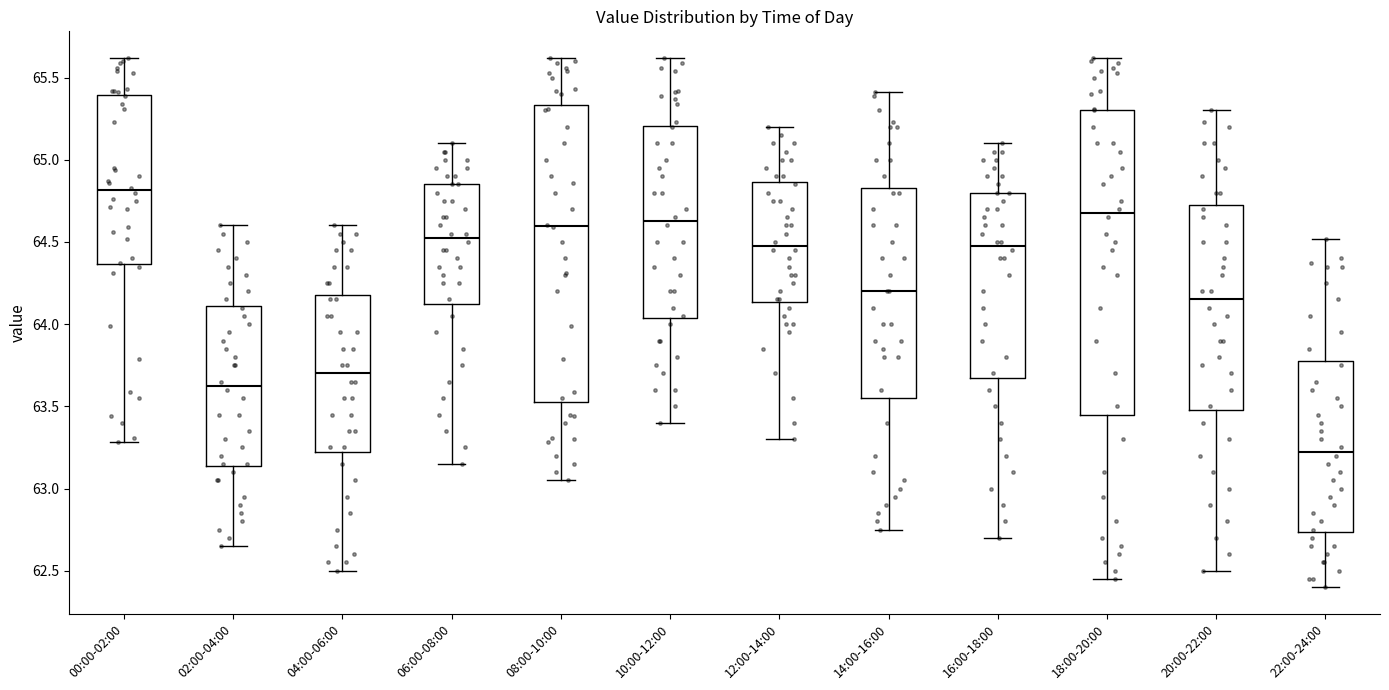

Reading left to right, read every box against the y-axis: the position of its median line, the range the box covers, and the ends of its whiskers. The values are not printed on the chart, so give them approximately, as read against the axis.

00:00-02:00: median 64.80, box 64.35 to 65.40, whiskers 63.30 to 65.60
02:00-04:00: median 63.65, box 63.15 to 64.10, whiskers 62.65 to 64.60
04:00-06:00: median 63.70, box 63.25 to 64.20, whiskers 62.50 to 64.60
06:00-08:00: median 64.55, box 64.15 to 64.85, whiskers 63.15 to 65.10
08:00-10:00: median 64.60, box 63.55 to 65.35, whiskers 63.05 to 65.60
10:00-12:00: median 64.65, box 64.05 to 65.20, whiskers 63.40 to 65.60
12:00-14:00: median 64.50, box 64.15 to 64.85, whiskers 63.30 to 65.20
14:00-16:00: median 64.20, box 63.55 to 64.85, whiskers 62.75 to 65.40
16:00-18:00: median 64.50, box 63.70 to 64.80, whiskers 62.70 to 65.10
18:00-20:00: median 64.70, box 63.45 to 65.30, whiskers 62.45 to 65.60
20:00-22:00: median 64.15, box 63.50 to 64.75, whiskers 62.50 to 65.30
22:00-24:00: median 63.25, box 62.75 to 63.80, whiskers 62.40 to 64.50